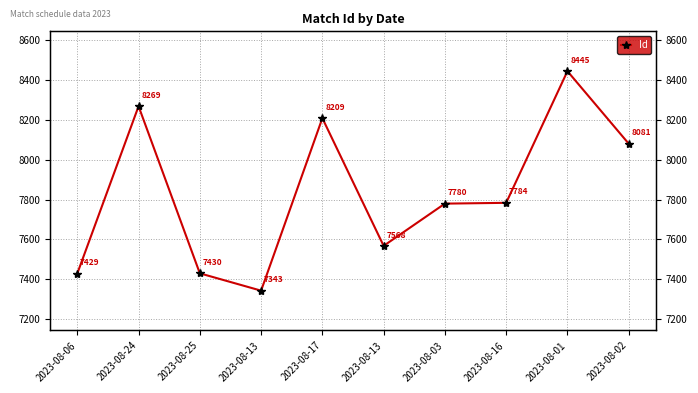

Does the chart have visible grid lines?

Yes